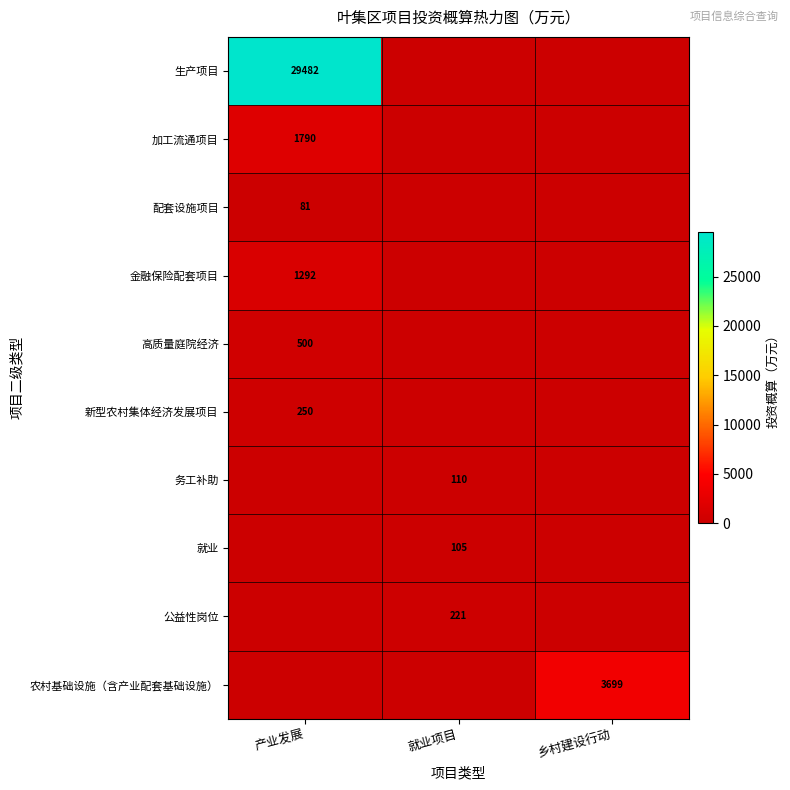

Is it true that 配套设施项目 equals 81 at 产业发展?

True